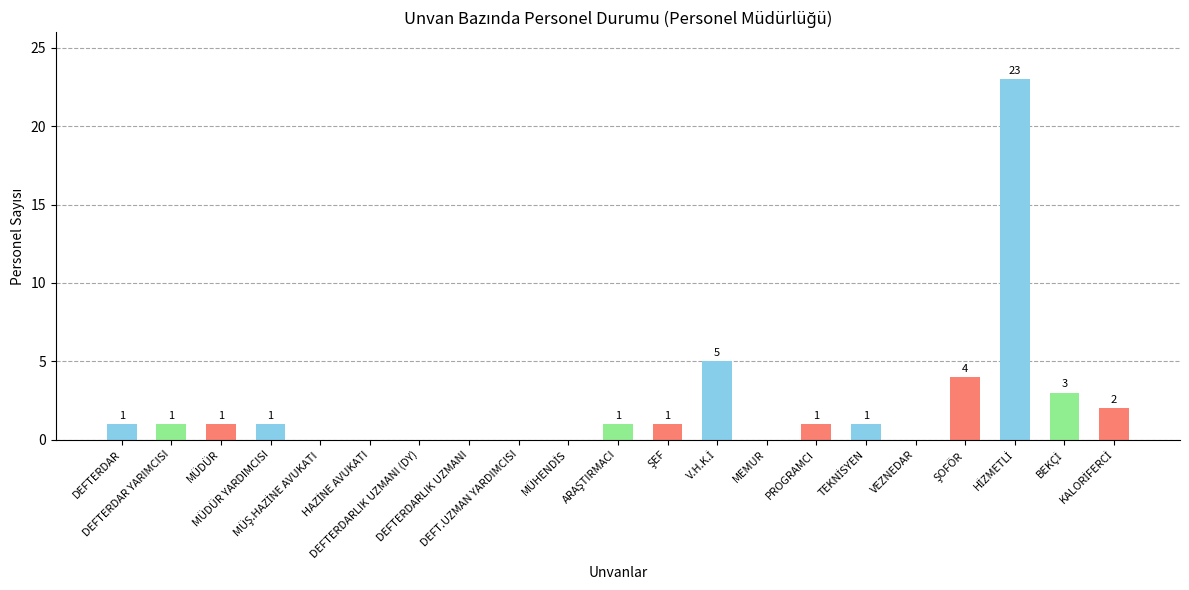

Are the bars horizontal?

No